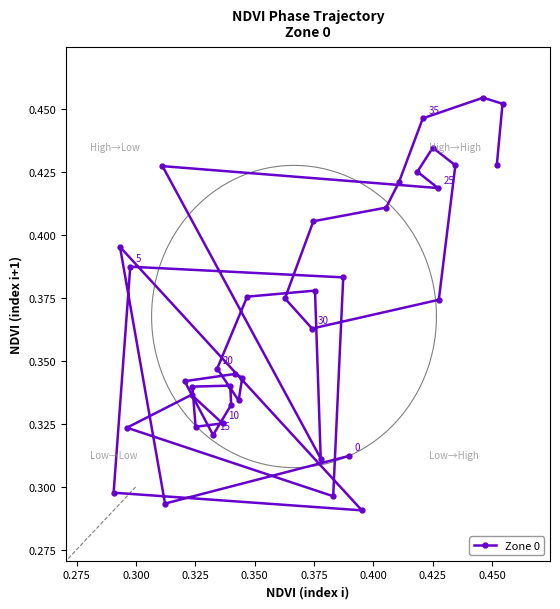

What is the value of the 35th point from the left?

0.4